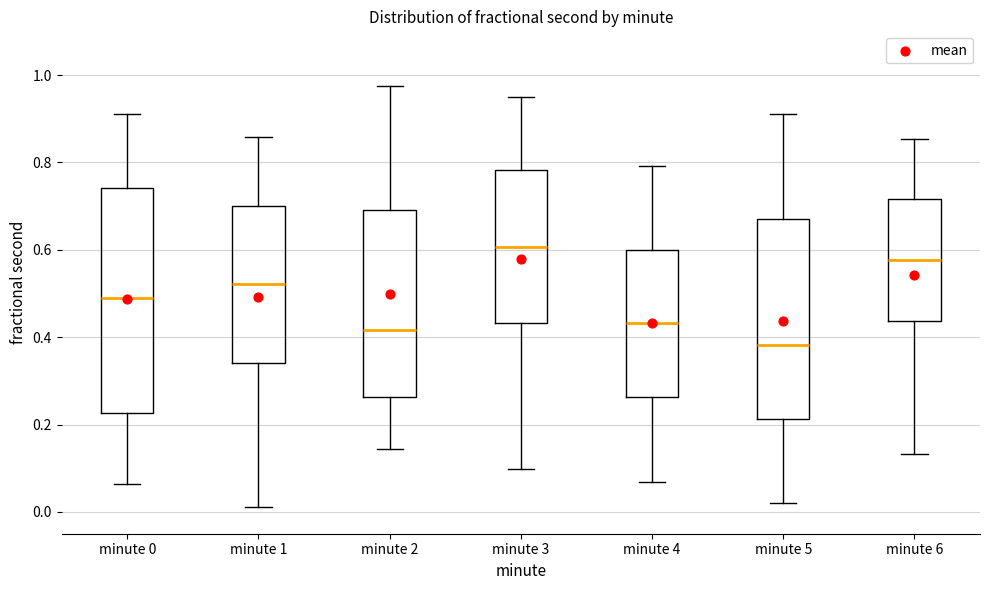

Which box has the highest median line?

minute 3